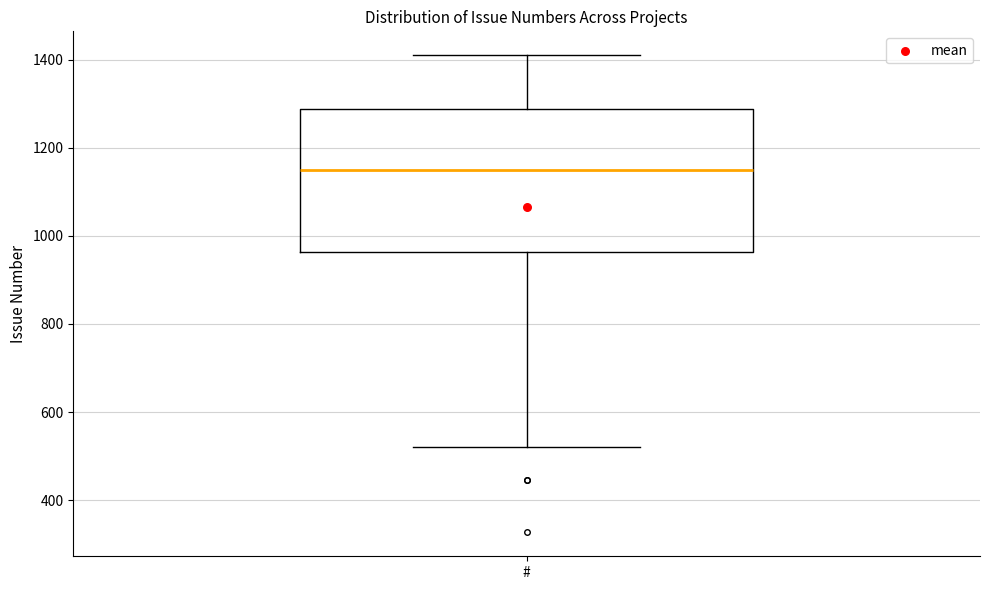

Where does the lower whisker of the box for # end on the y-axis? The values are not printed on the chart, so give them approximately, as read against the axis.

520